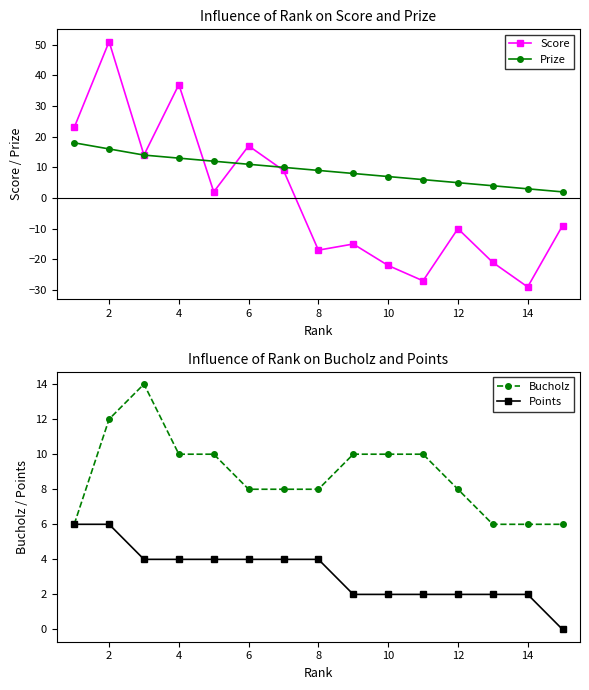

In Score, how many points are higher than both neighbors (excluding endpoints)?

5